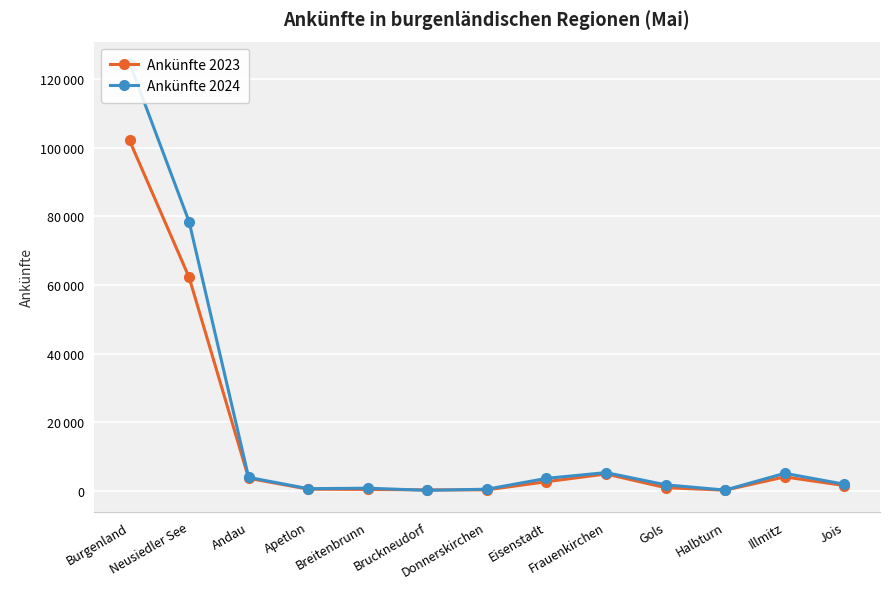

At which label is Ankünfte 2023 closest to 51179?

Neusiedler See